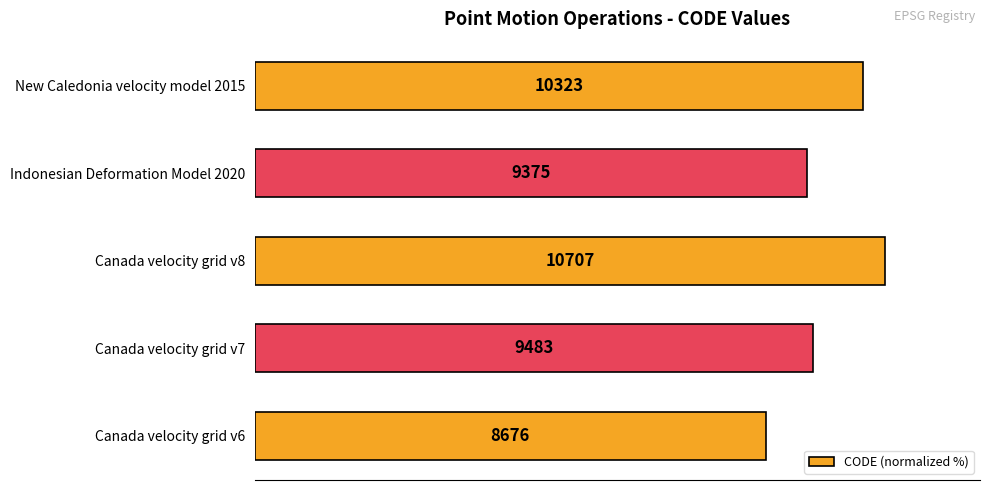

How many bars are there in total?

5